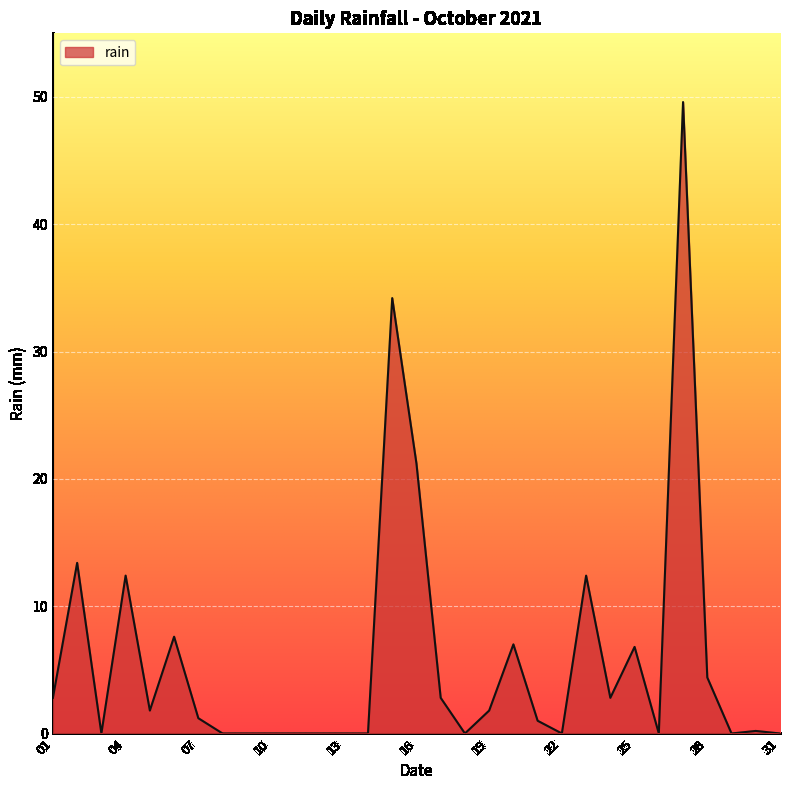

What is the difference between the maximum and minimum values?

49.6